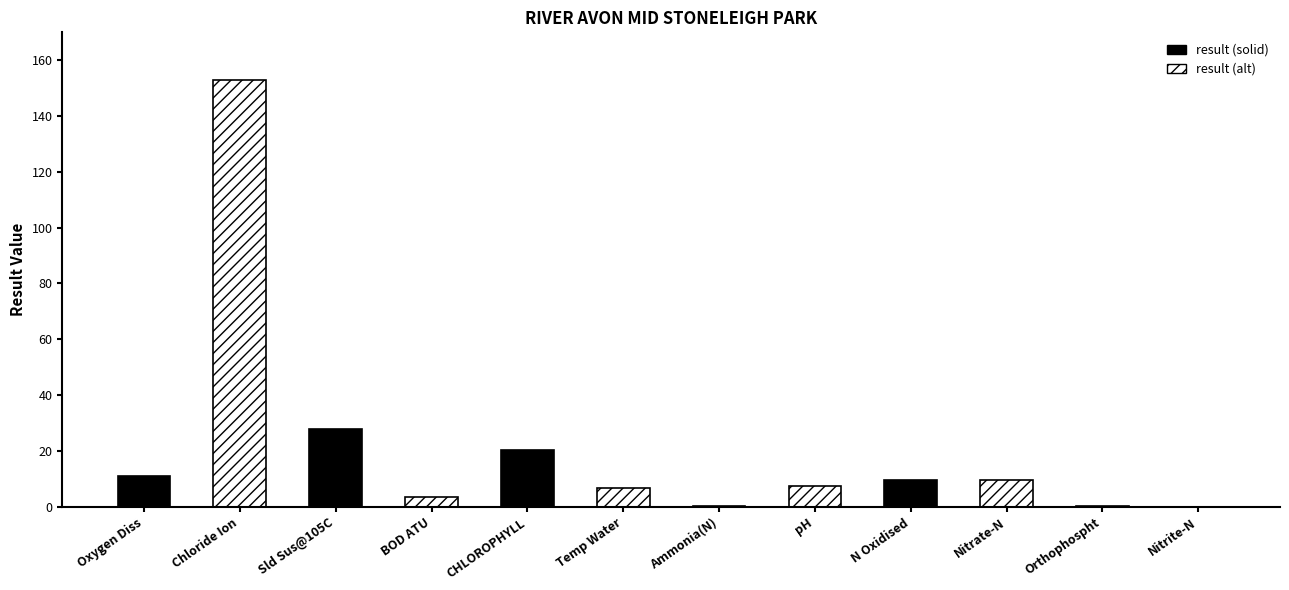

What value does the data have at Sld Sus@105C?

28.0